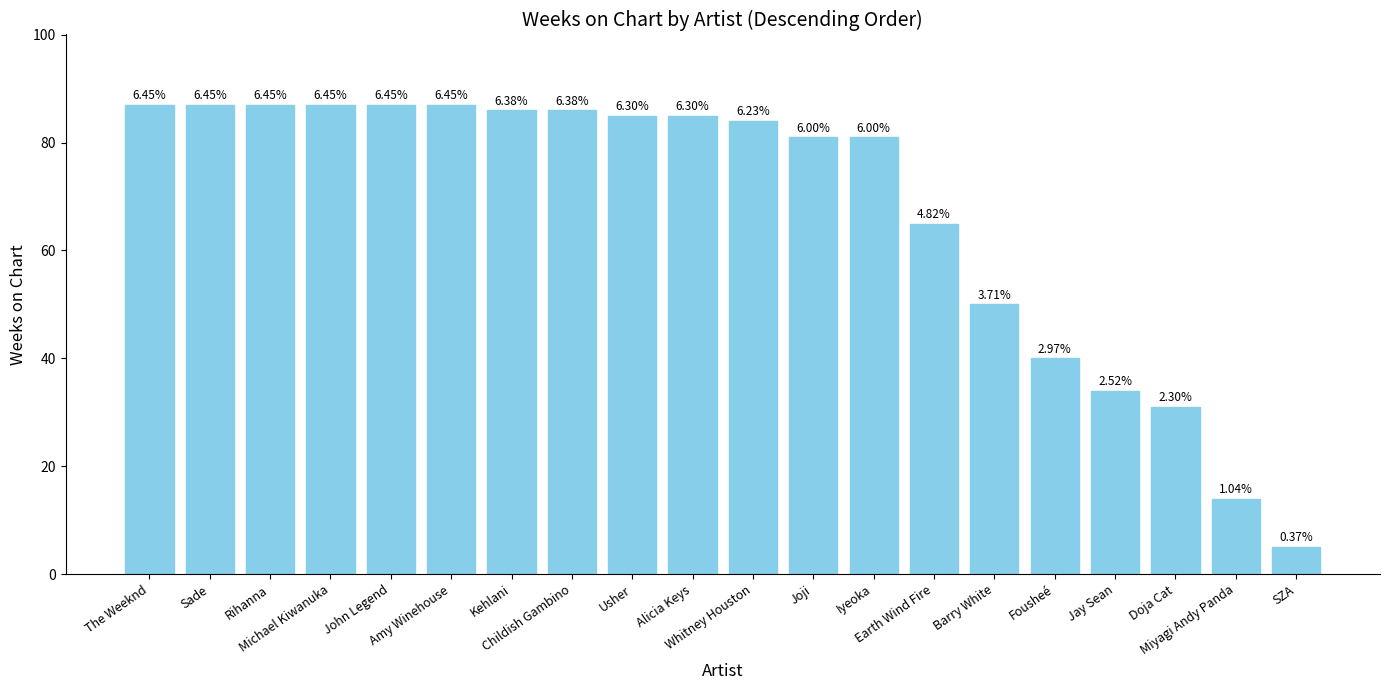

Where does the data first go above 85?

The Weeknd